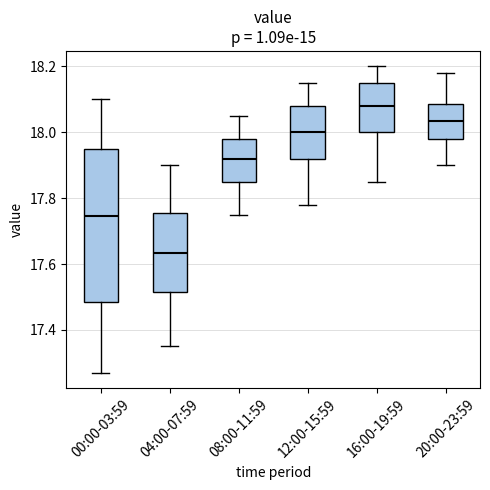

Which box is the tallest, from its lower edge to its upper edge?

00:00-03:59